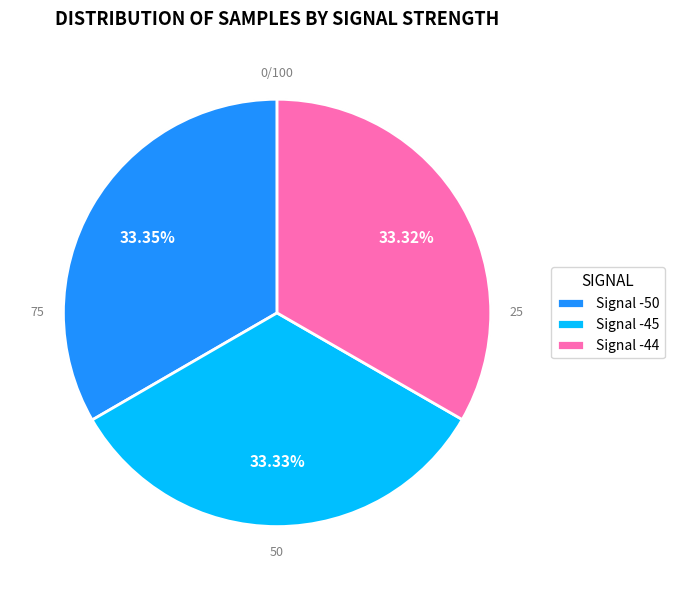

Combined, do Signal -44 and Signal -50 account for over 50%?

Yes